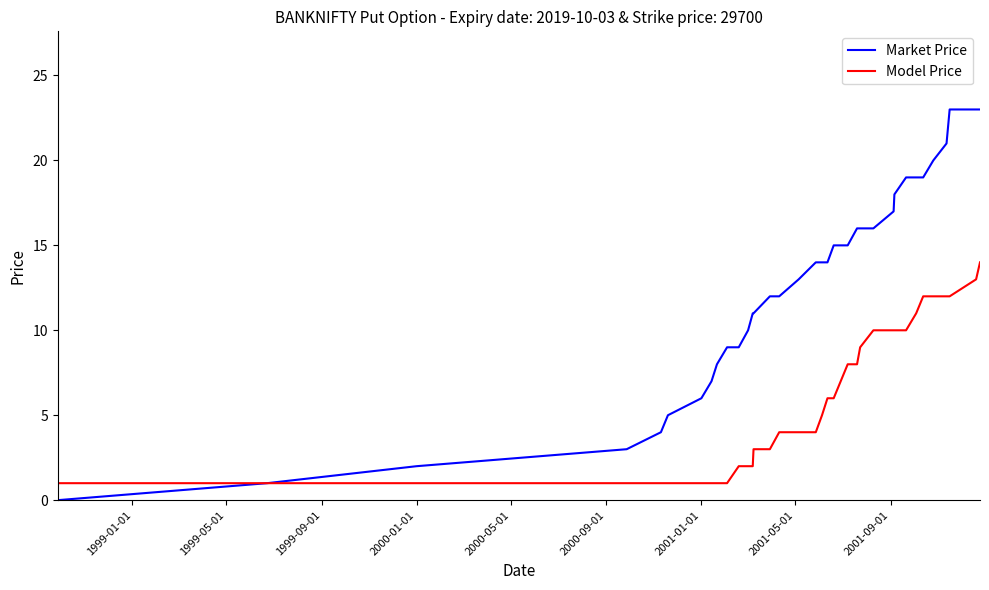

What is the difference between the maximum and minimum values in the Model Price series?

13